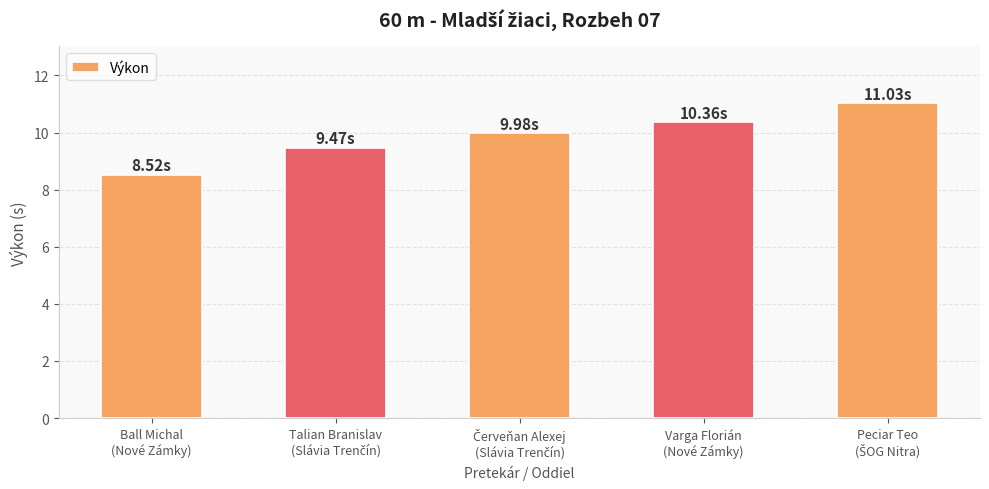

True or false: the data shows 10.4 at Varga Florián
(Nové Zámky).

True